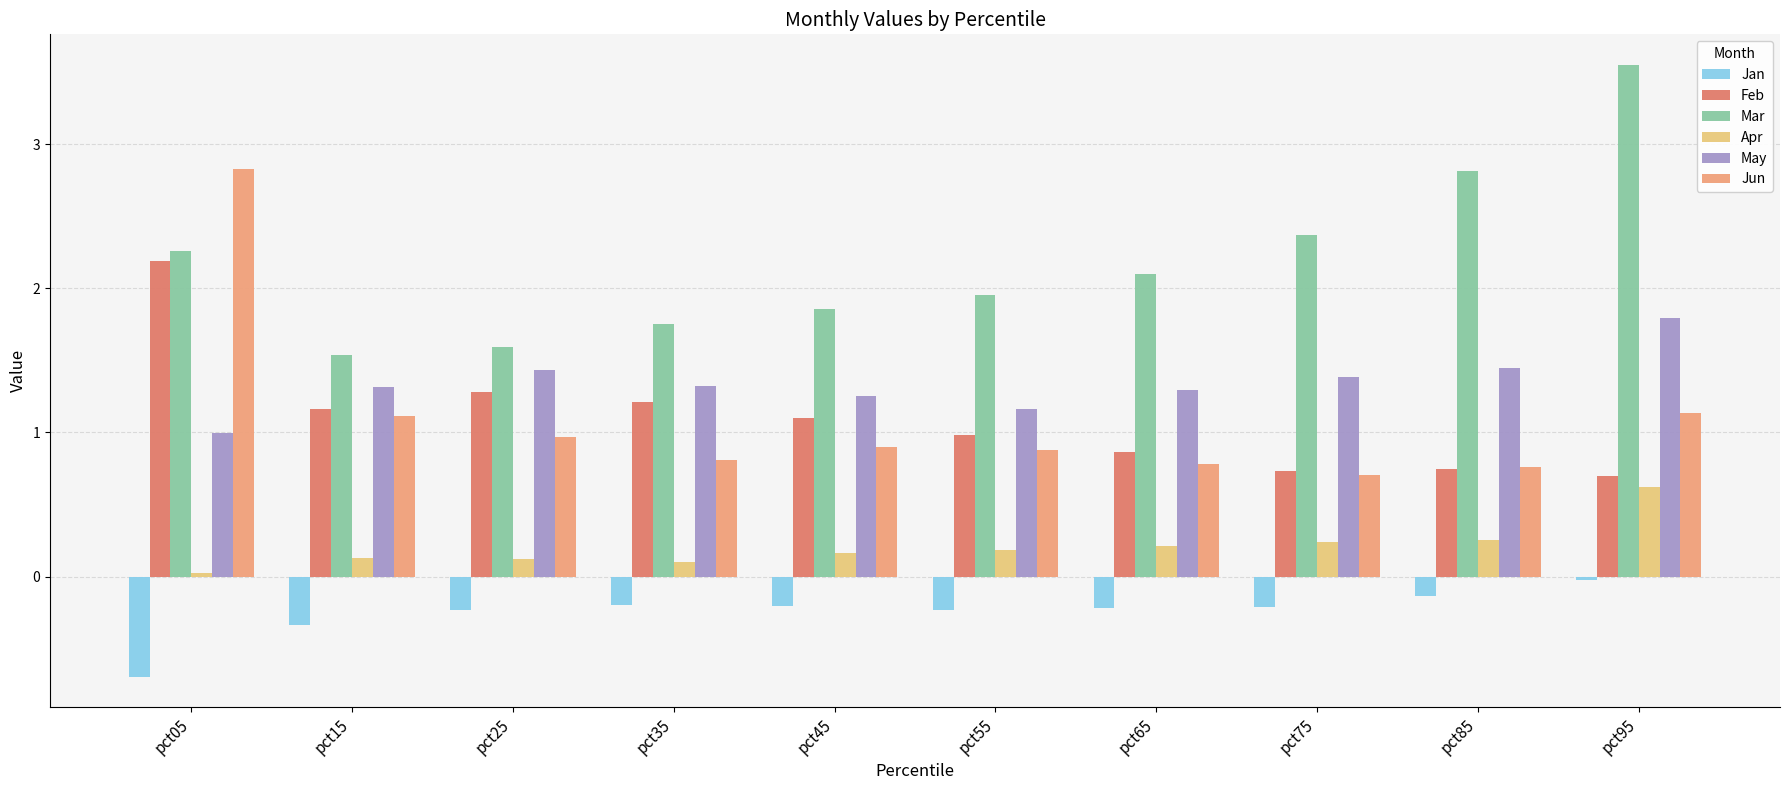

How many data points in May are above 1?

9